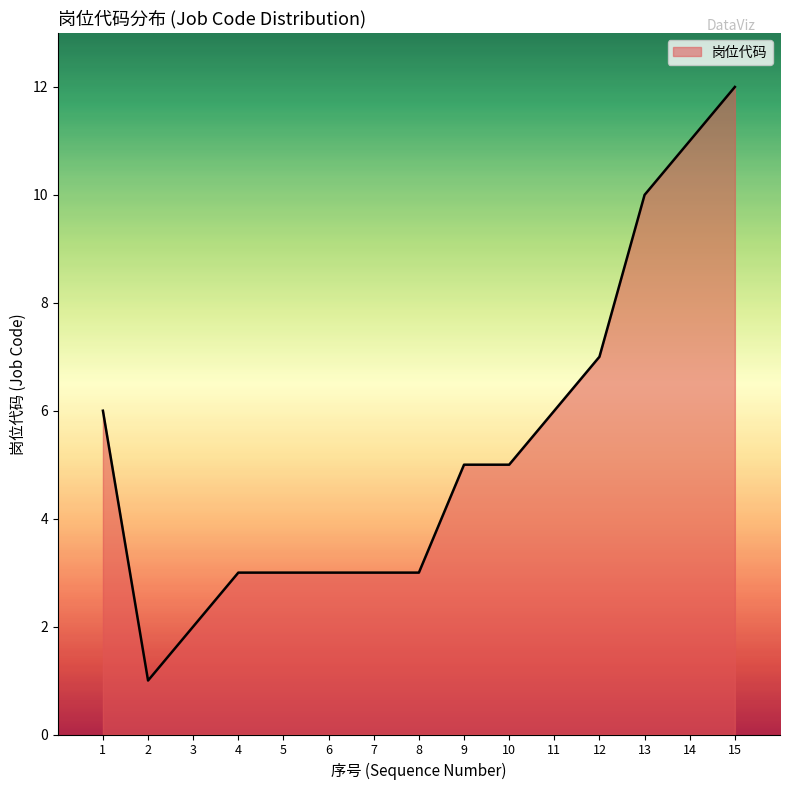

The value at 12 is 7. True or false?

True